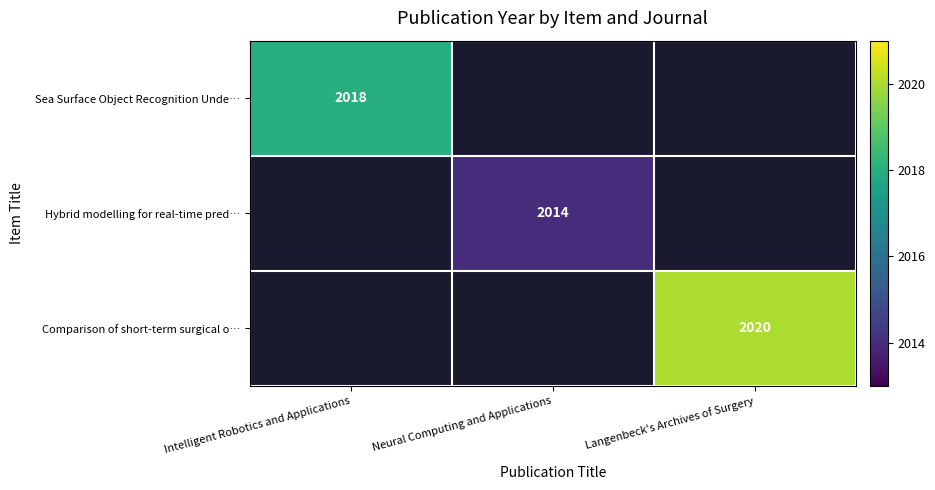

True or false: Comparison of short-term surgical o… has a value of 3574 at Langenbeck's Archives of Surgery.

False